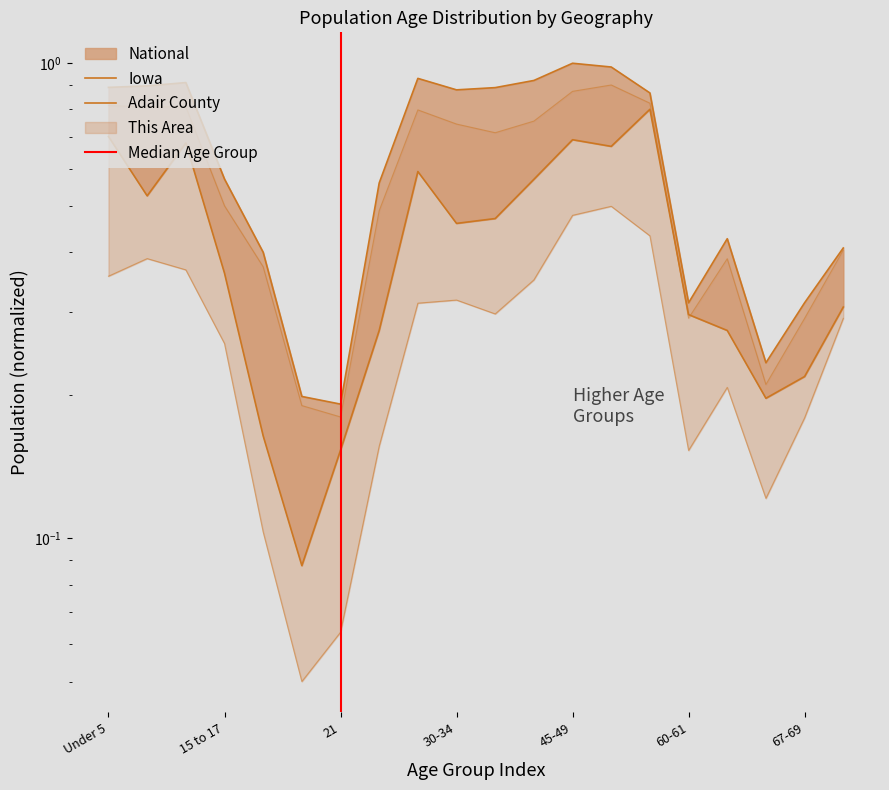

At 65-66, list the series in order from largest to smallest.

National, Iowa, This Area, Adair County